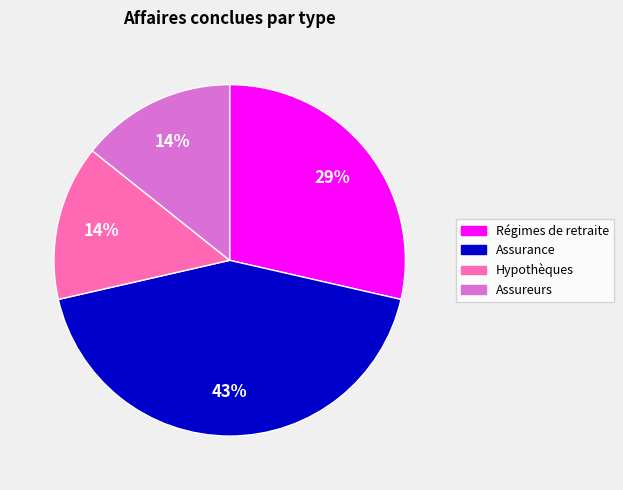

To the nearest percent, what is the average slice percentage?

25%